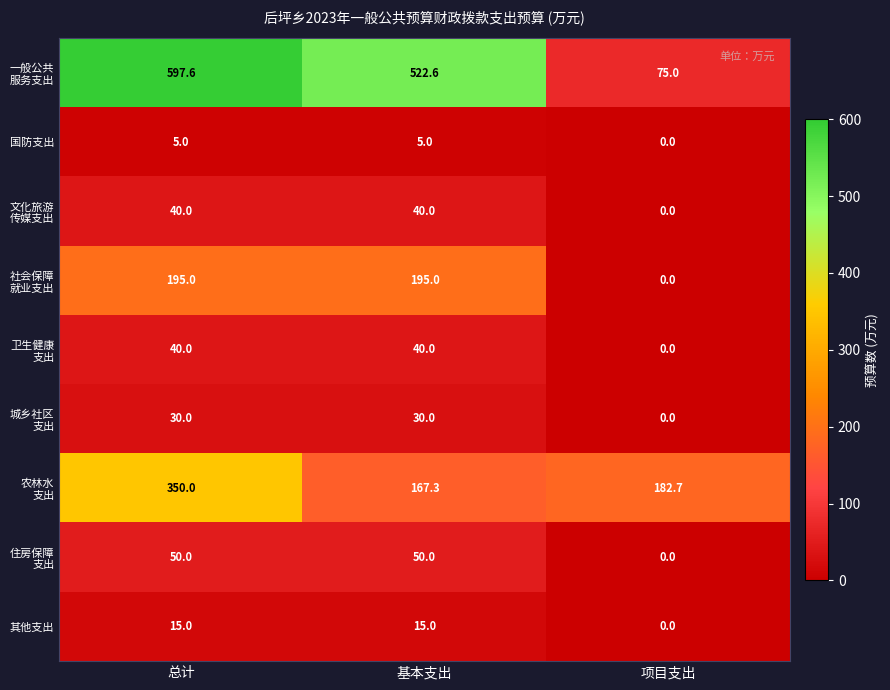

Is it true that 国防支出 equals 0.0 at 项目支出?

True